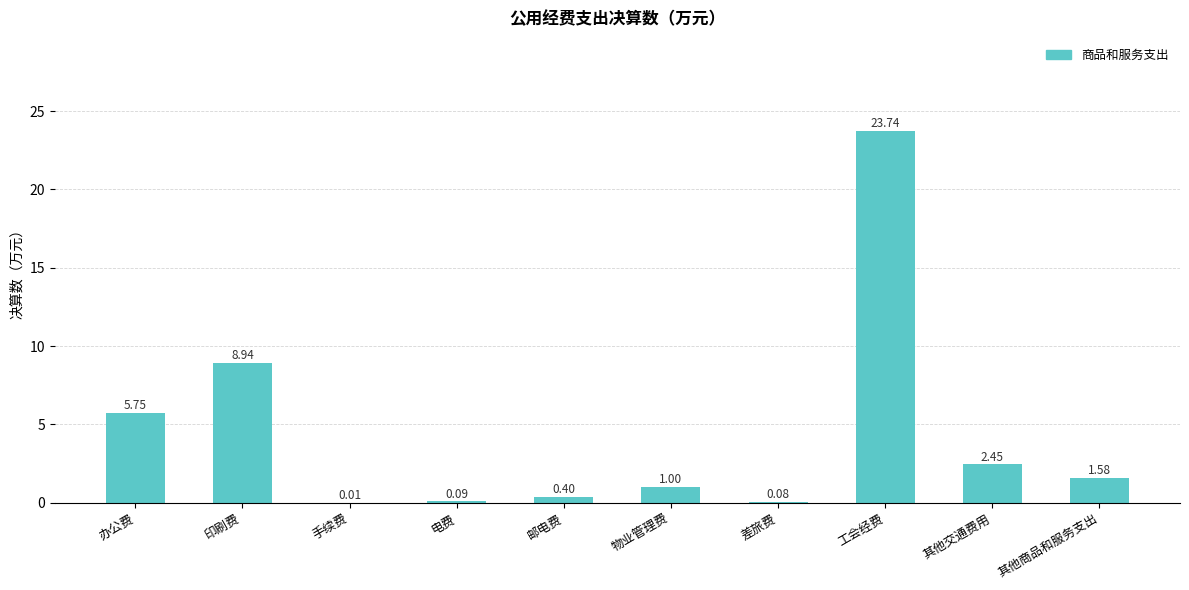

At which label does the data first exceed 1?

办公费